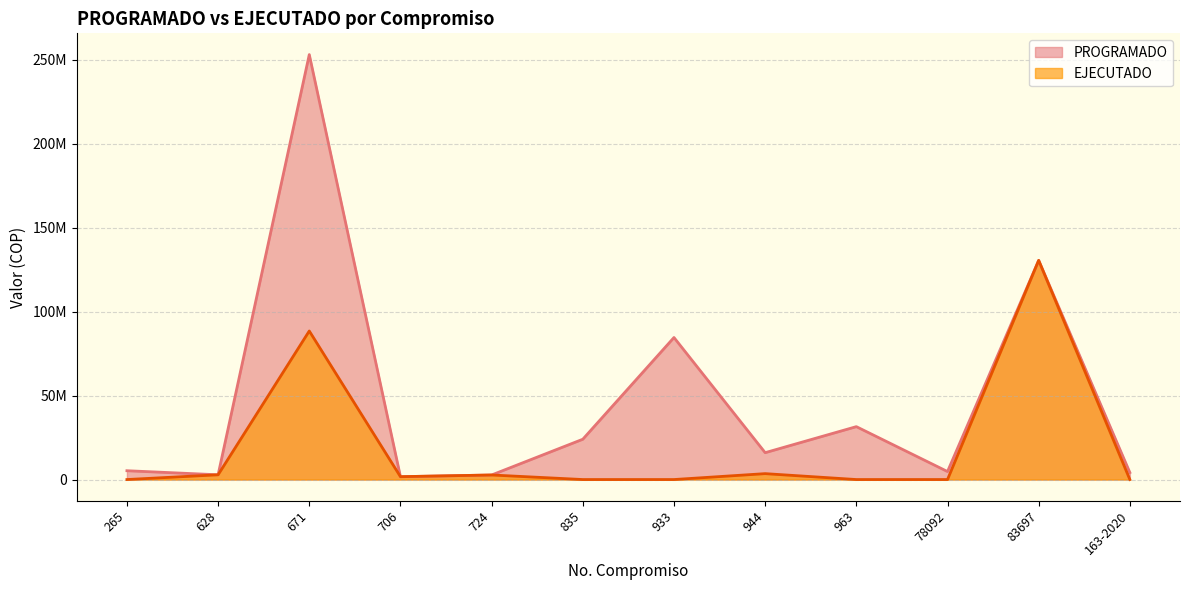

Reading right to left, list all the values displayed in this chart.

PROGRAMADO: 163-2020=4167765	83697=130507157	78092=4759996	963=31500000	944=16000000	933=84577253	835=24000003	724=2712013	706=1700000	671=253060895	628=2833333	265=5250000
EJECUTADO: 163-2020=0	83697=130507157	78092=0	963=0	944=3514700	933=0	835=0	724=2712013	706=1700000	671=88461332	628=2833333	265=0